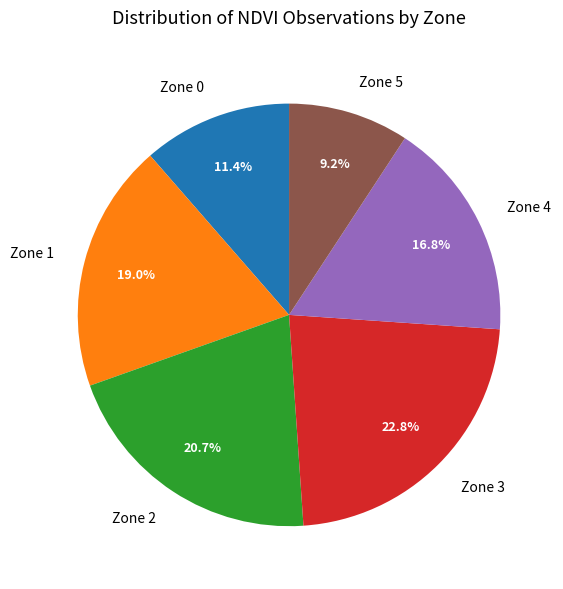

Rank the categories by value from highest to lowest.

Zone 3, Zone 2, Zone 1, Zone 4, Zone 0, Zone 5